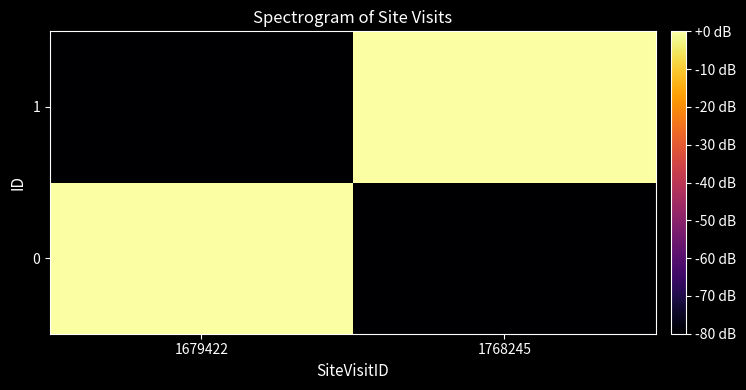

Reading left to right, list all the values displayed in this chart.

0: 1679422=-0.0	1768245=-80.0
1: 1679422=-80.0	1768245=-0.0